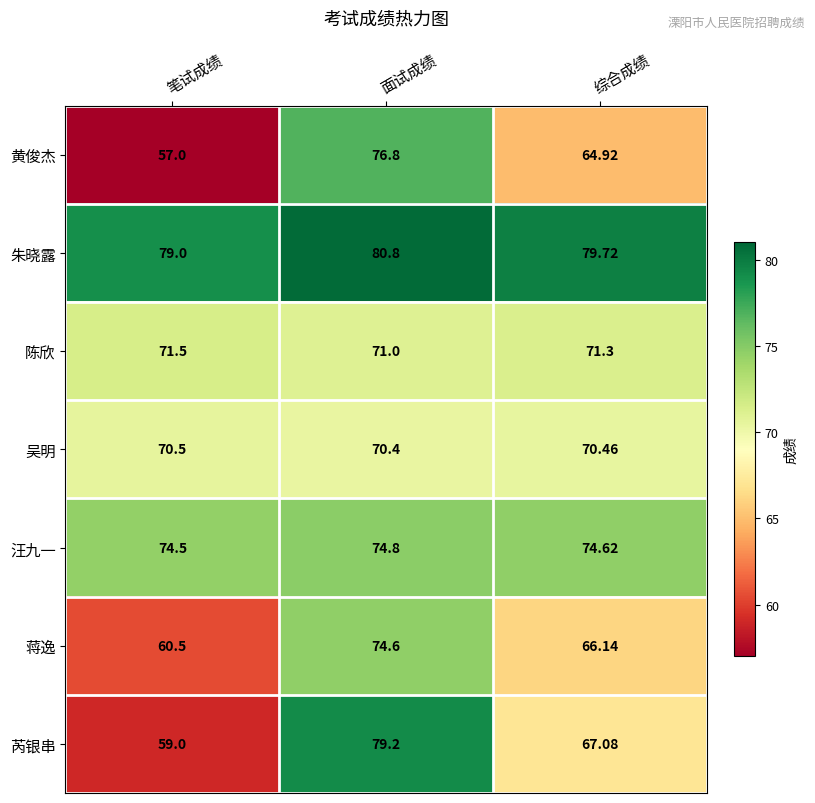

Rank the series at 笔试成绩 from highest to lowest value.

朱晓露, 汪九一, 陈欣, 吴明, 蒋逸, 芮银串, 黄俊杰